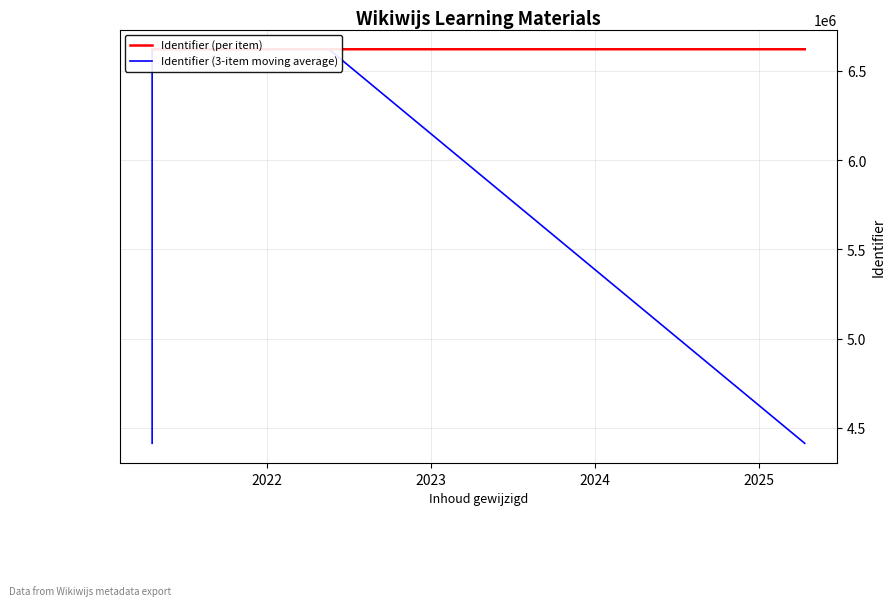

Reading right to left, list all the values displayed in this chart.

Identifier (per item): 6620296.0	6620329.0	6620326.0	6620316.0	6620323.0	6620305.0	6620319.0	6620297.0	6620317.0	6620314.0	6620313.0	6620310.0	6620309.0	6620308.0	6620303.0	6620301.0
Identifier (3-item moving average): 4413541.7	6620317.0	6620323.7	6620321.7	6620314.7	6620315.7	6620307.0	6620311.0	6620309.3	6620314.7	6620312.3	6620310.7	6620309.0	6620306.7	6620304.0	4413534.7